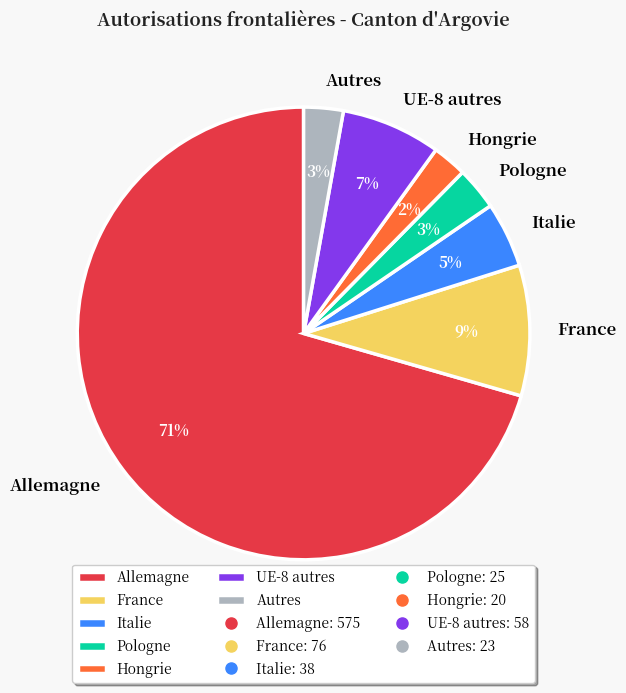

To the nearest percent, what percentage of the pie is UE-8 autres?

7%